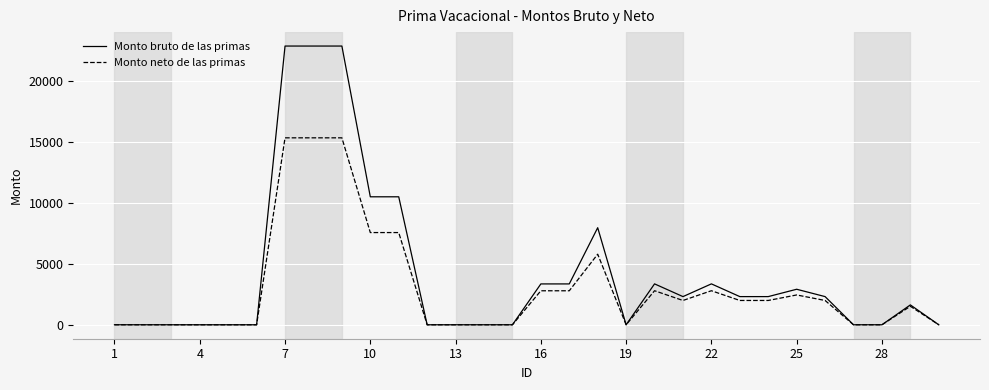

Which series has the widest spread of values?

Monto bruto de las primas